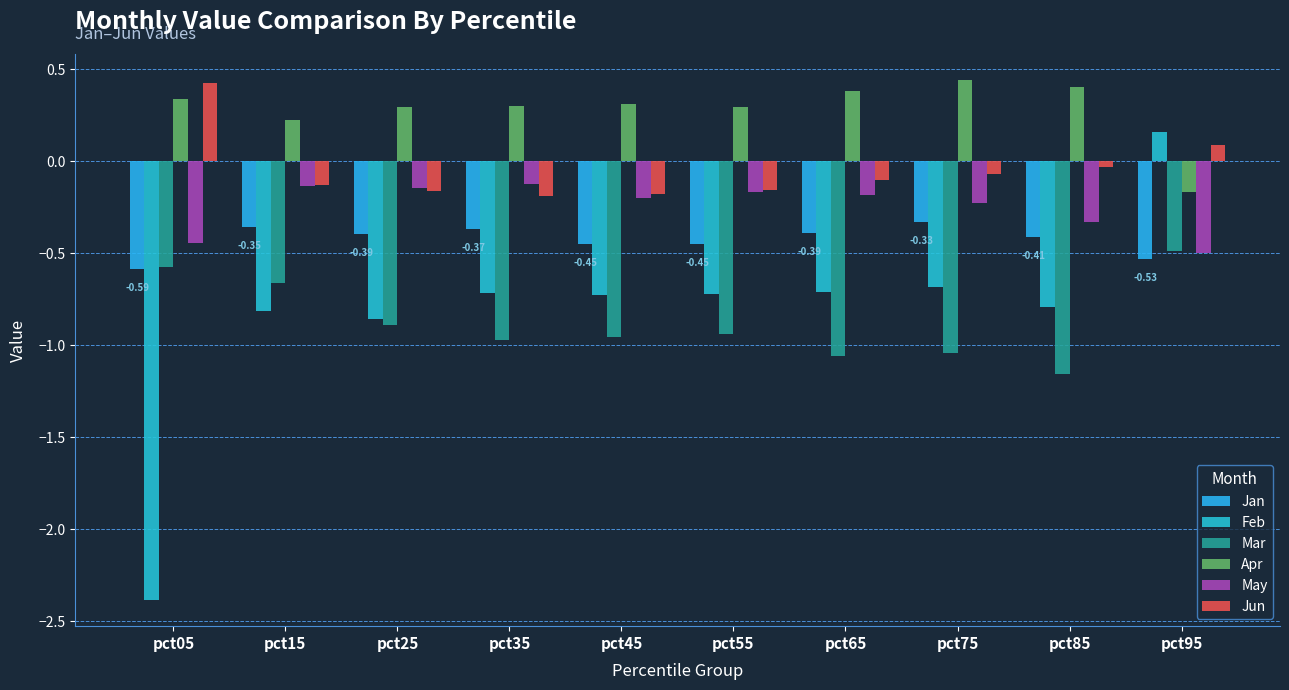

What is the difference between the highest and lowest values at pct75?

1.5